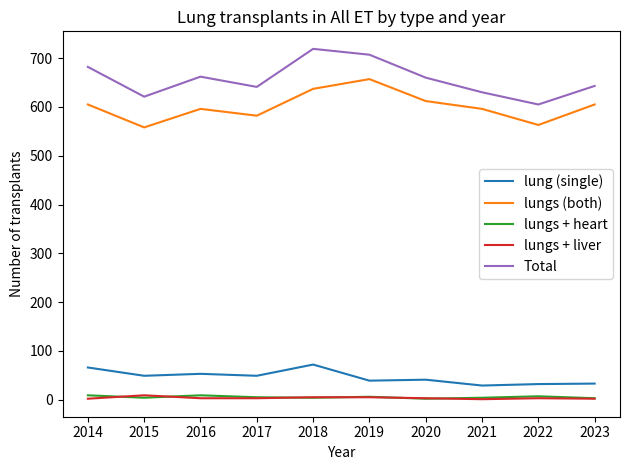

How many distinct data groups are displayed?

5